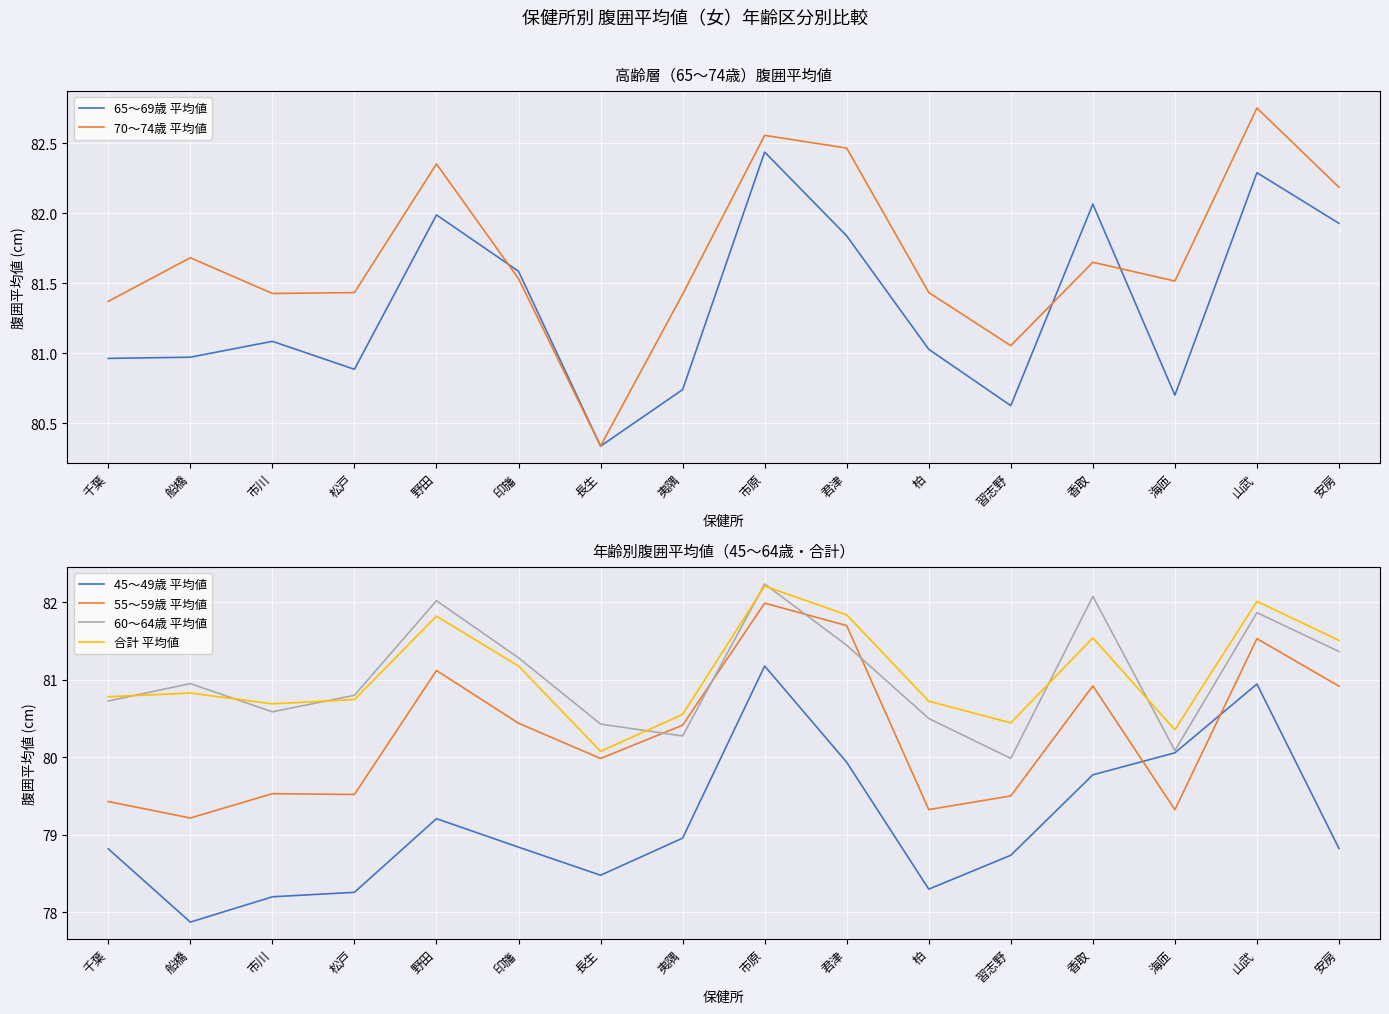

Reading right to left, list all the values displayed in this chart.

65～69歳 平均値: 81.9	82.3	80.7	82.1	80.6	81.0	81.8	82.4	80.7	80.3	81.6	82.0	80.9	81.1	81.0	81.0
70～74歳 平均値: 82.2	82.8	81.5	81.6	81.1	81.4	82.5	82.6	81.4	80.3	81.5	82.4	81.4	81.4	81.7	81.4
45～49歳 平均値: 78.8	80.9	80.1	79.8	78.7	78.3	79.9	81.2	79.0	78.5	78.8	79.2	78.3	78.2	77.9	78.8
55～59歳 平均値: 80.9	81.5	79.3	80.9	79.5	79.3	81.7	82.0	80.4	80.0	80.4	81.1	79.5	79.5	79.2	79.4
60～64歳 平均値: 81.4	81.9	80.1	82.1	80.0	80.5	81.4	82.2	80.3	80.4	81.3	82.0	80.8	80.6	81.0	80.7
合計 平均値: 81.5	82.0	80.4	81.5	80.4	80.7	81.8	82.2	80.6	80.1	81.2	81.8	80.7	80.7	80.8	80.8